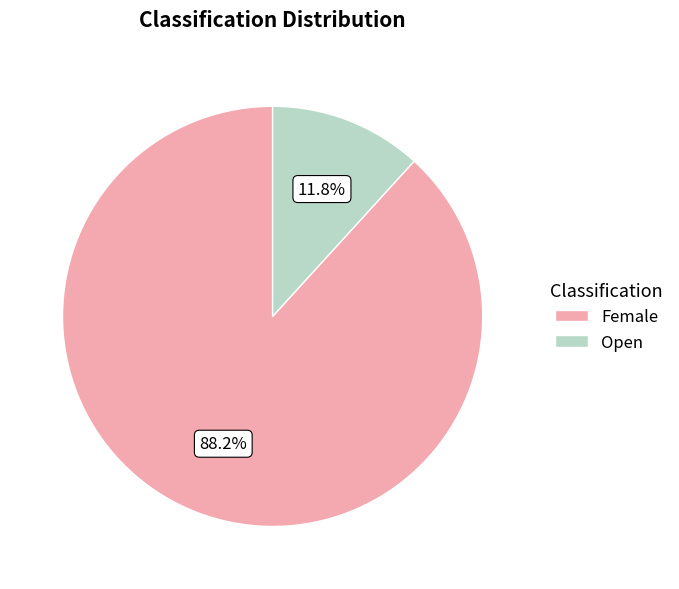

To the nearest percent, what is the average slice percentage?

50%